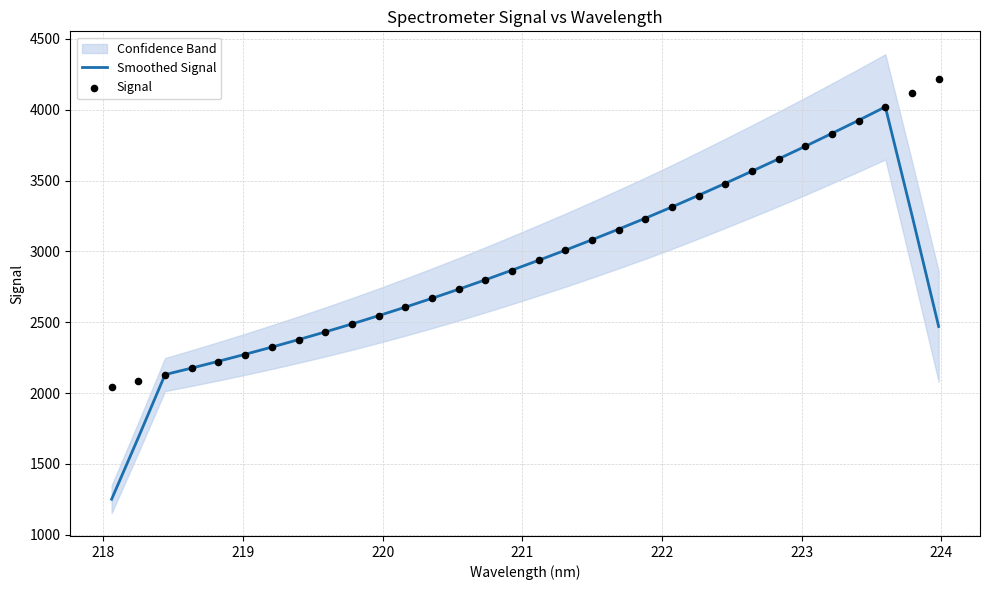

What is the highest value of the Smoothed Signal series?

4020.5